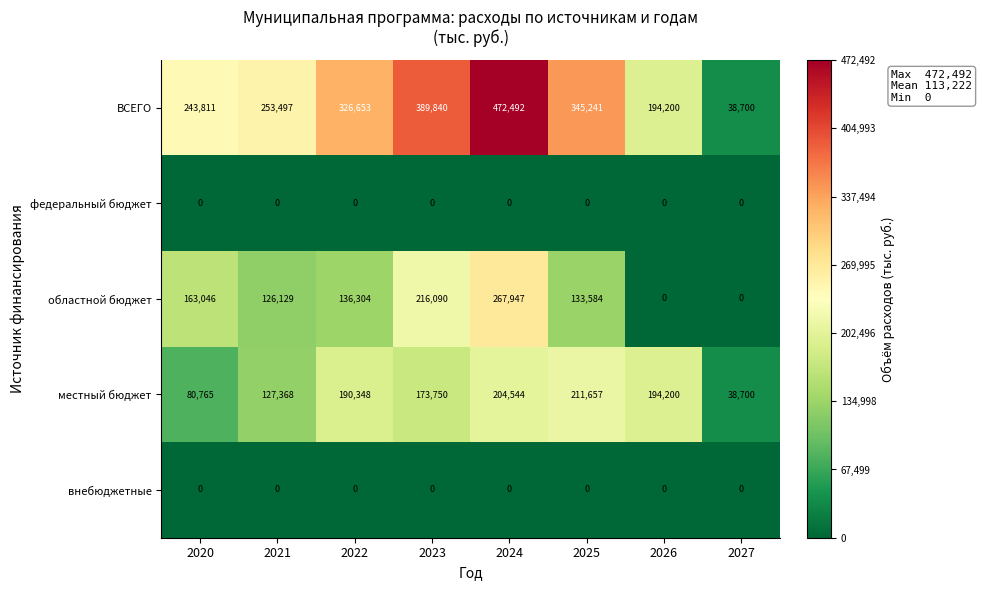

What is the difference between the highest and lowest values at 2022?

326653